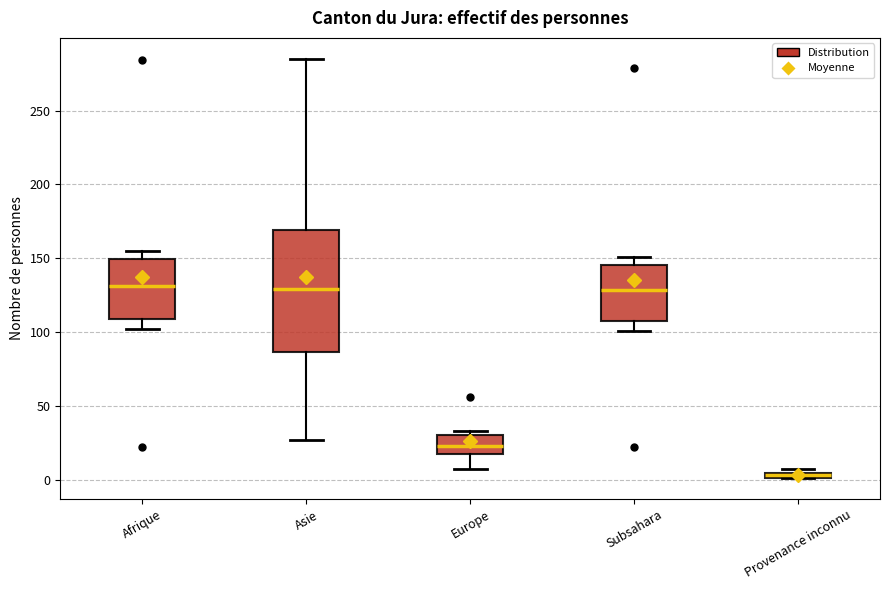

Comparing the boxes themselves (not the whiskers), which one is the tallest?

Asie